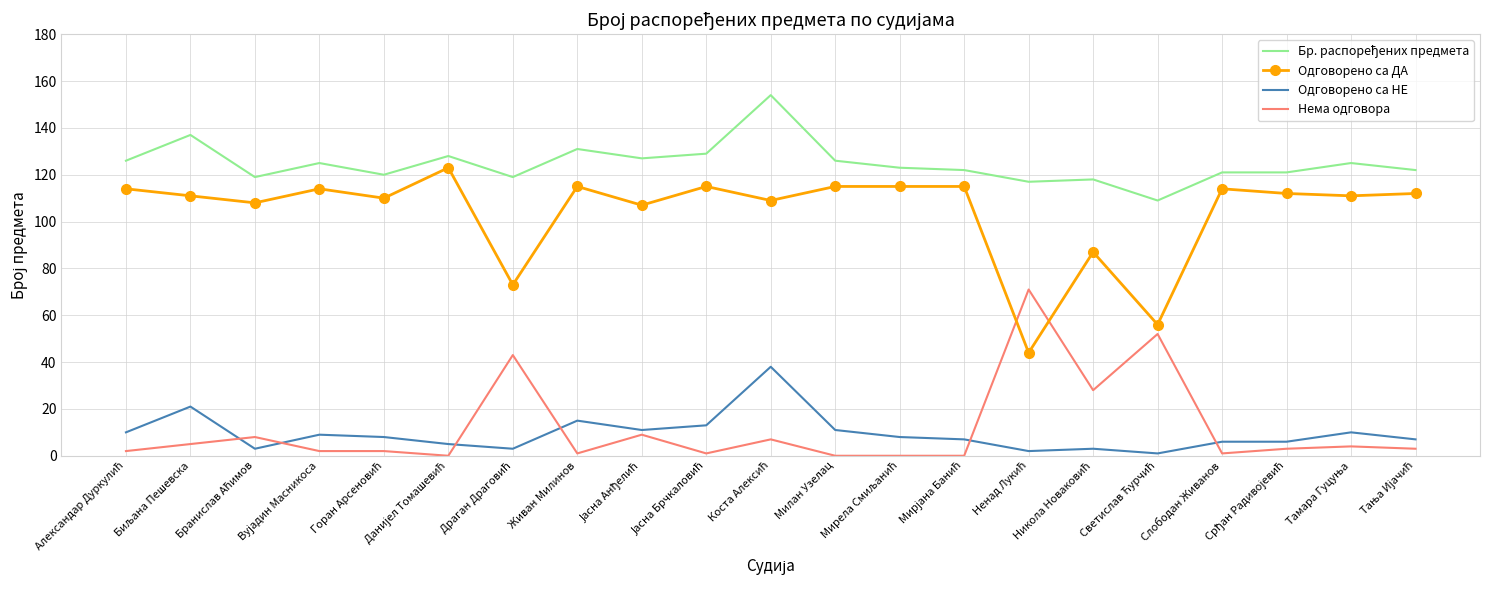

True or false: Одговорено са НЕ and Одговорено са ДА cross at least once.

False